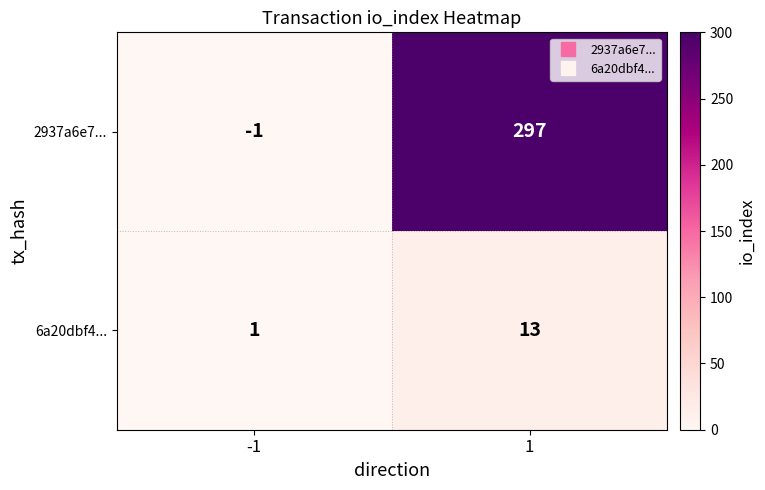

Which series has the largest total across all categories?

2937a6e7...